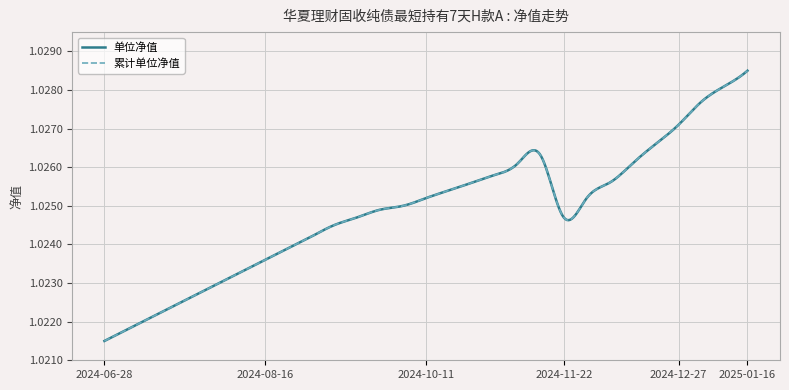

Is this an area chart (filled region under the line)?

No